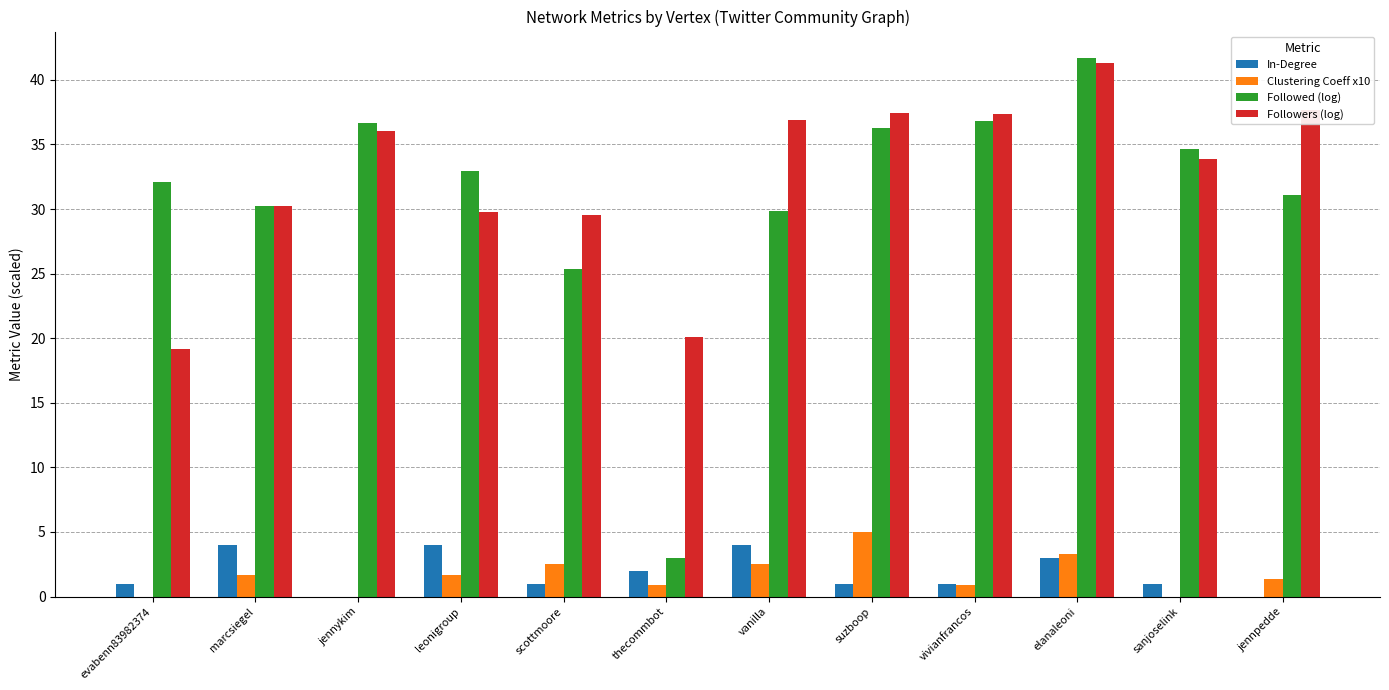

Are the bars grouped side by side (vs. stacked)?

Yes